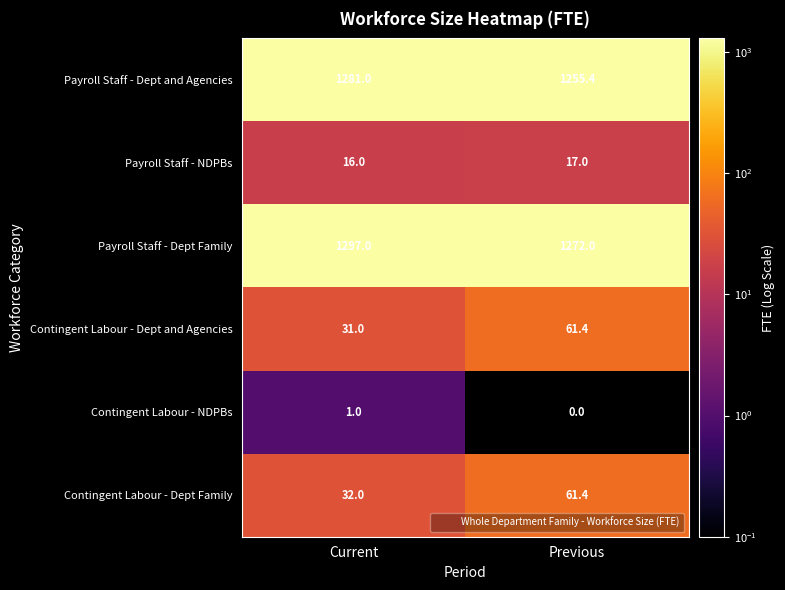

What is the maximum value shown in the chart?

1297.0